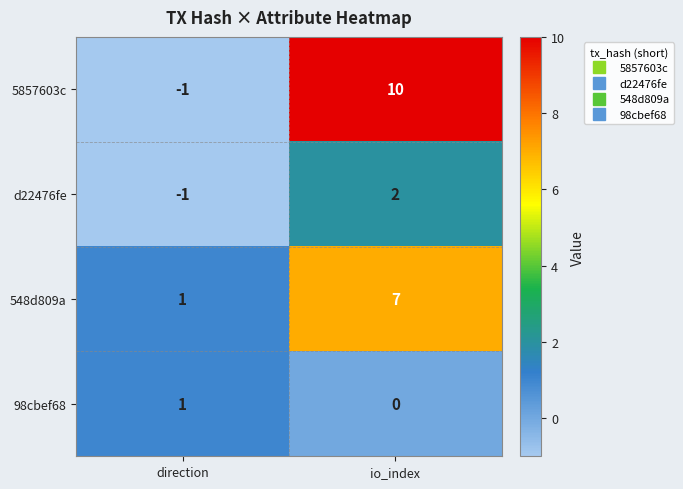

What is the greatest value displayed?

10